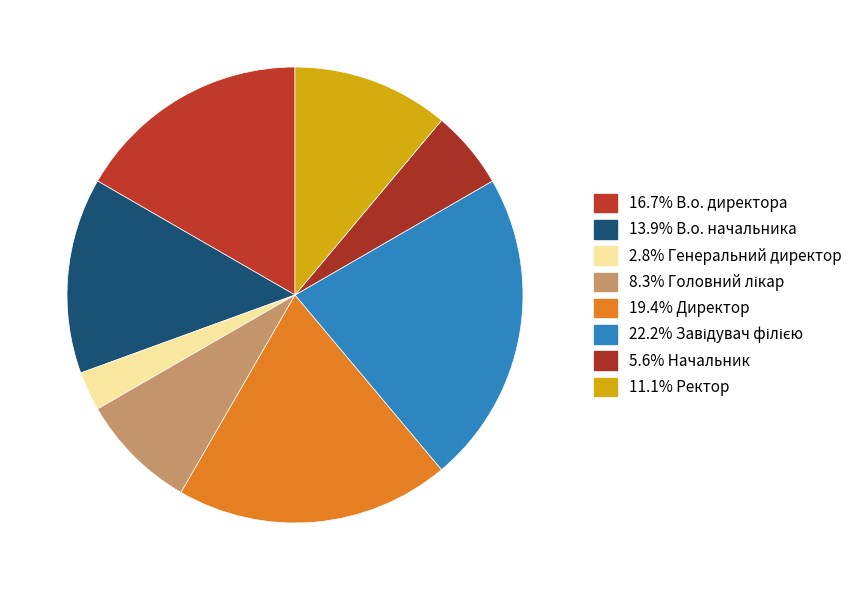

How many slices are in this pie chart?

8